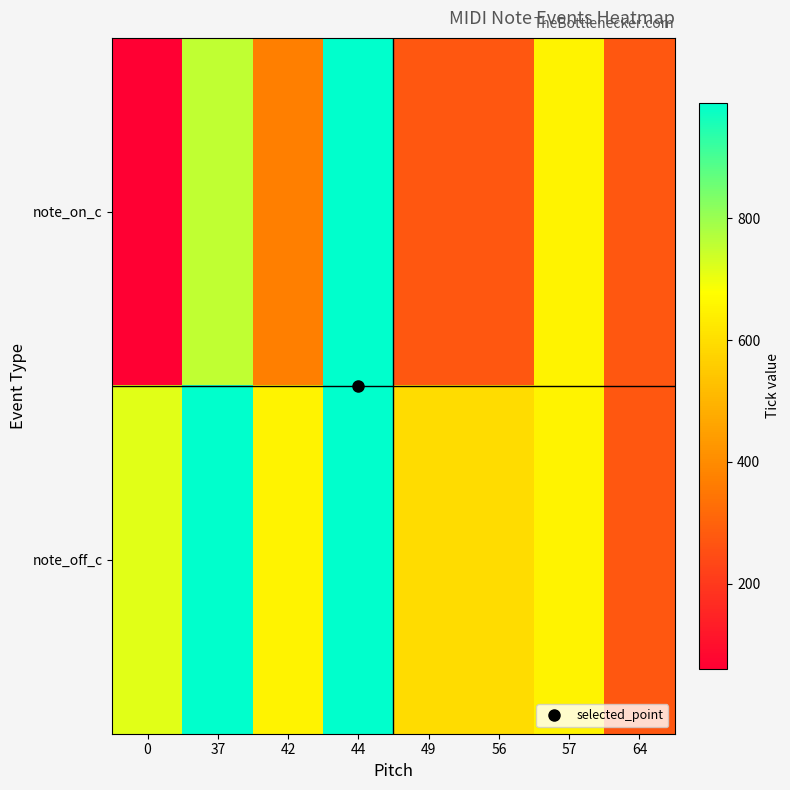

Reading left to right, transcribe all the data shown in this chart.

note_on_c: 0=60	37=757	42=372	44=990	49=271	56=271	57=652	64=271
note_off_c: 0=717	37=990	42=652	44=990	49=597	56=597	57=652	64=271